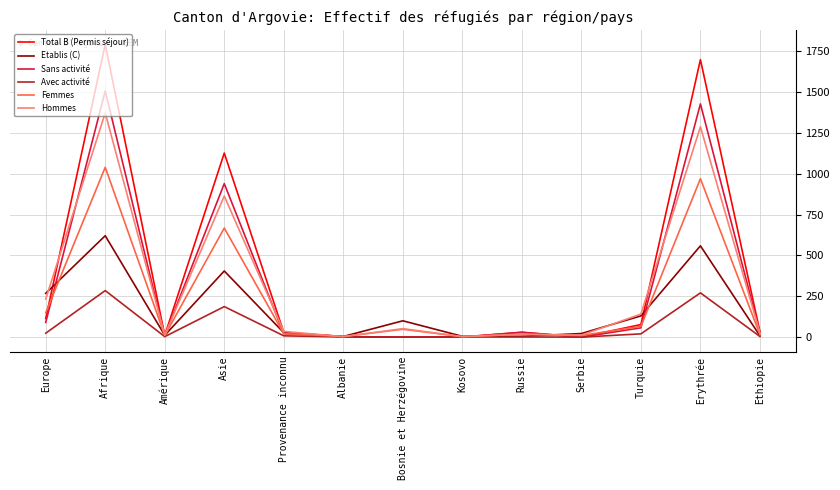

How many categories are shown in the chart?

13